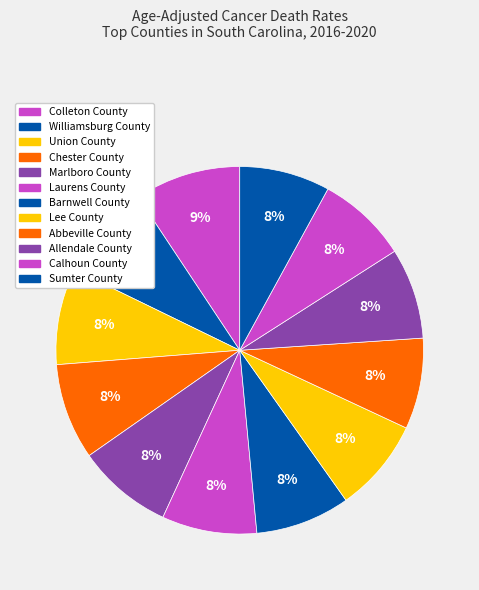

What percentage is the Colleton County slice, to the nearest percent?

9%